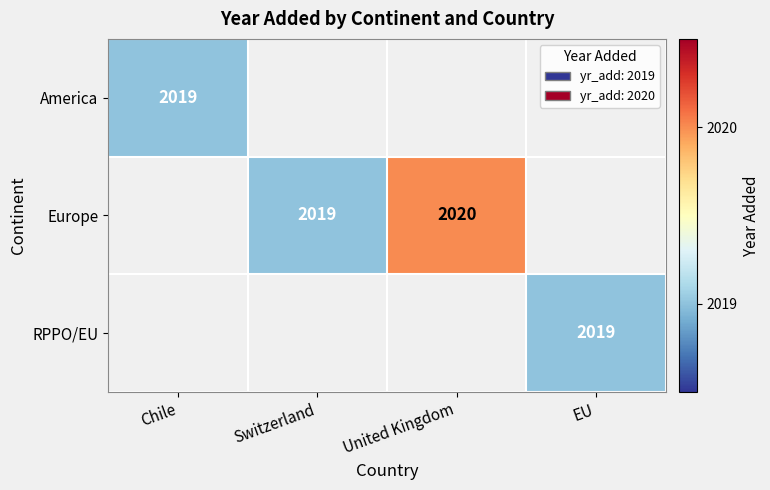

Is it true that Europe equals 2020 at United Kingdom?

True